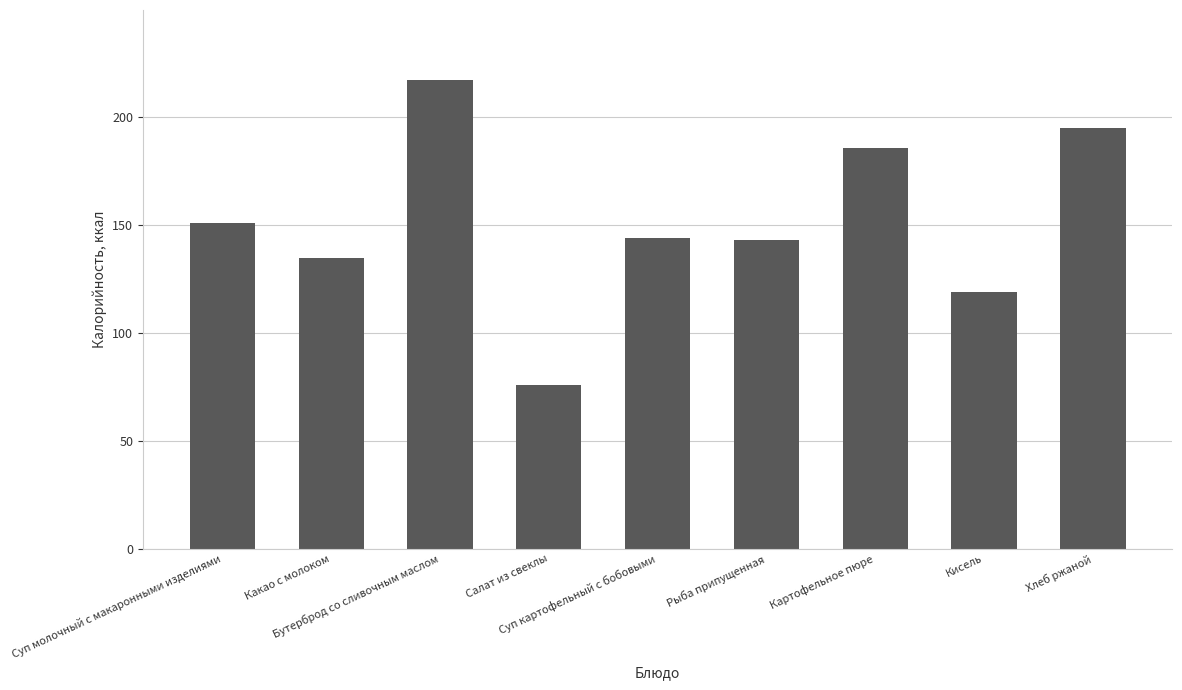

Which label corresponds to the largest value in the chart?

Бутерброд со сливочным маслом